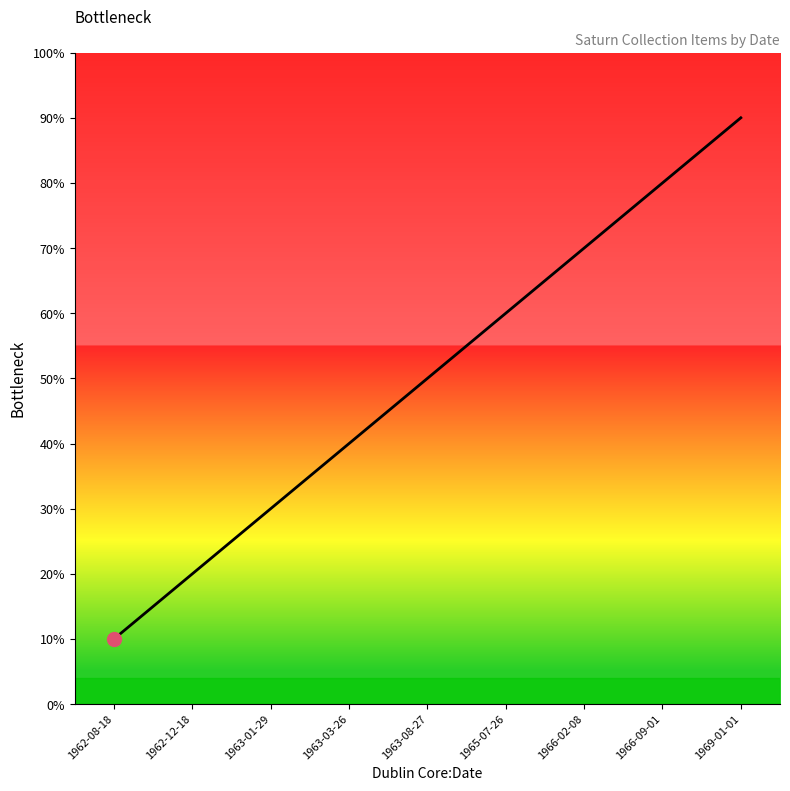

Is this an area chart (filled region under the line)?

Yes